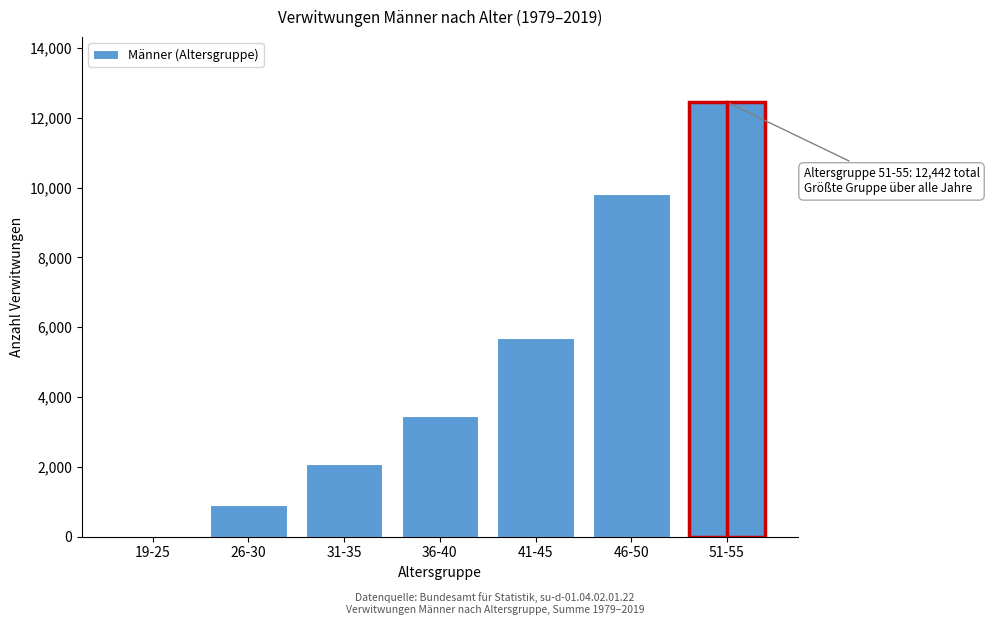

Reading left to right, list all the values displayed in this chart.

19-25=14	26-30=898	31-35=2084	36-40=3466	41-45=5698	46-50=9817	51-55=12442